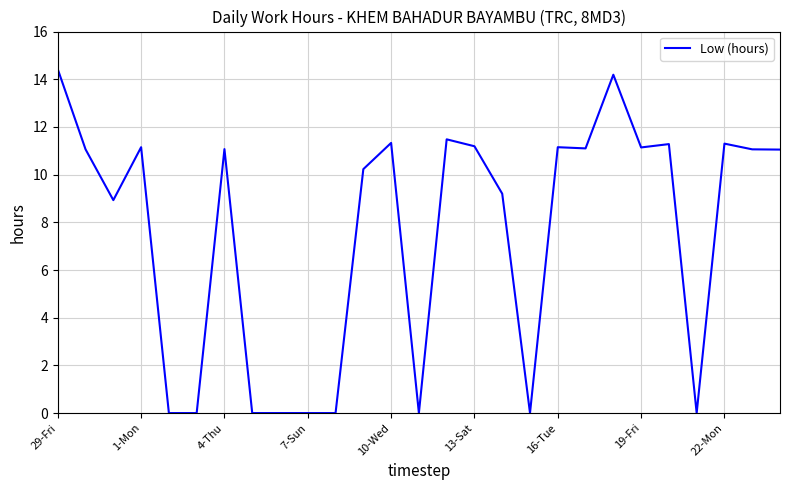

What is the maximum value shown in the chart?

14.4